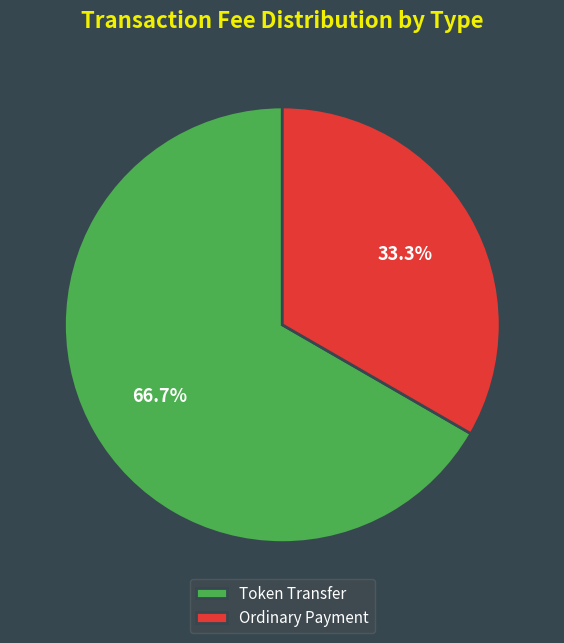

Which category accounts for the majority?

Token Transfer